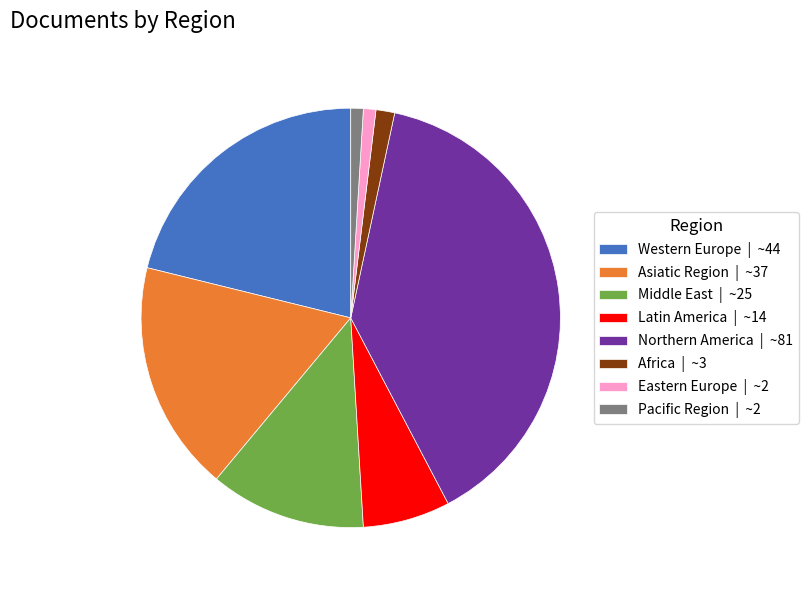

Approximately how many times larger is the value at Africa compared to Latin America?

0.2